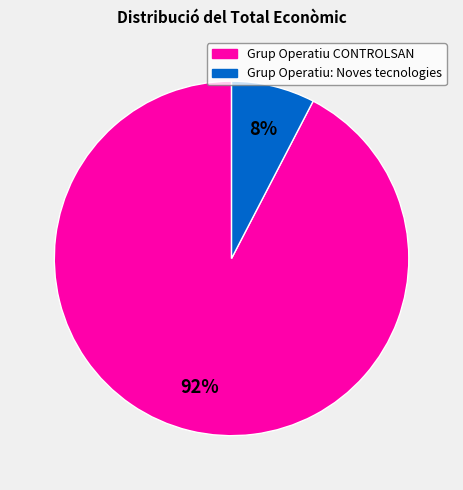

The Grup Operatiu CONTROLSAN slice represents 81% of the pie. True or false?

False